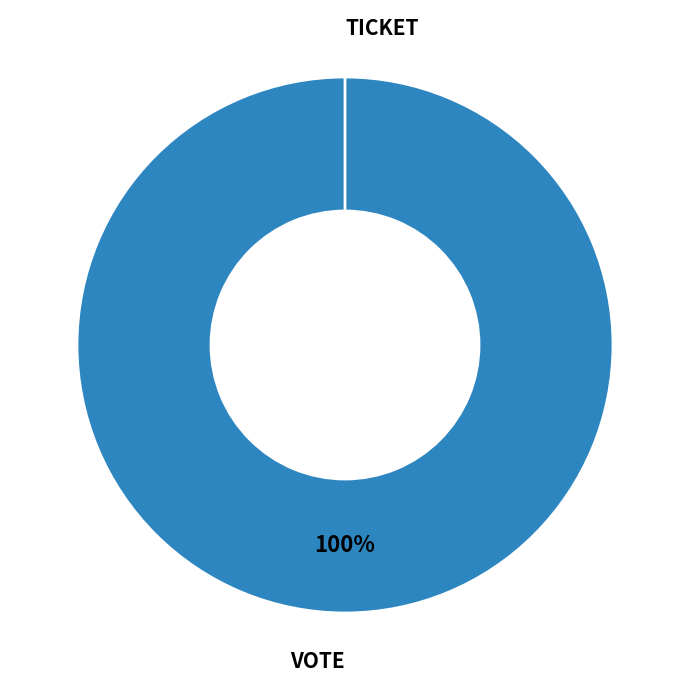

How many segments does this pie chart have?

2